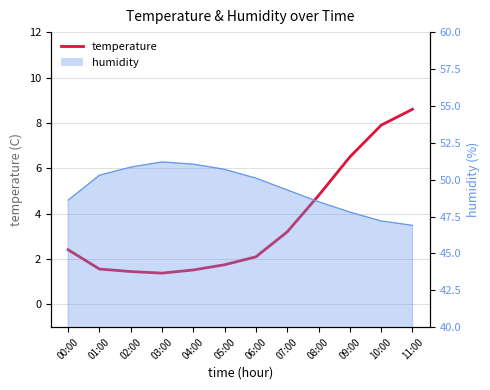

The chart shows a value of 3.2 at 07:00. True or false?

True